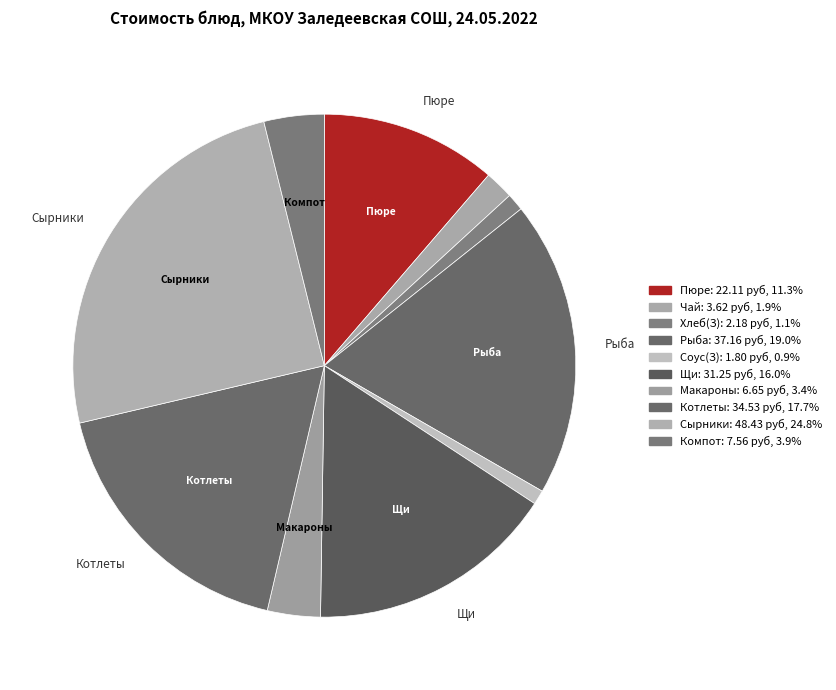

Rank the categories by value from highest to lowest.

Сырники из творога, Рыба тушенная, Котлеты домашние, Щи из свежей капусты, Пюре картофельное, Компот из сухофруктов, Макароны отварные, Чай с лимоном, Хлеб (завтрак), Соус томатный (завтрак)